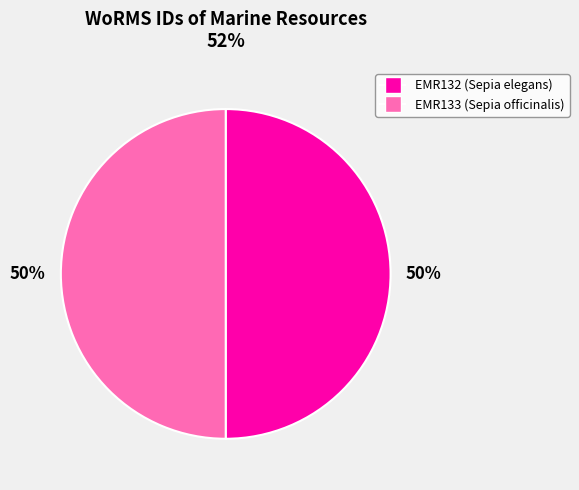

What percentage is the EMR132 slice, to the nearest percent?

50%